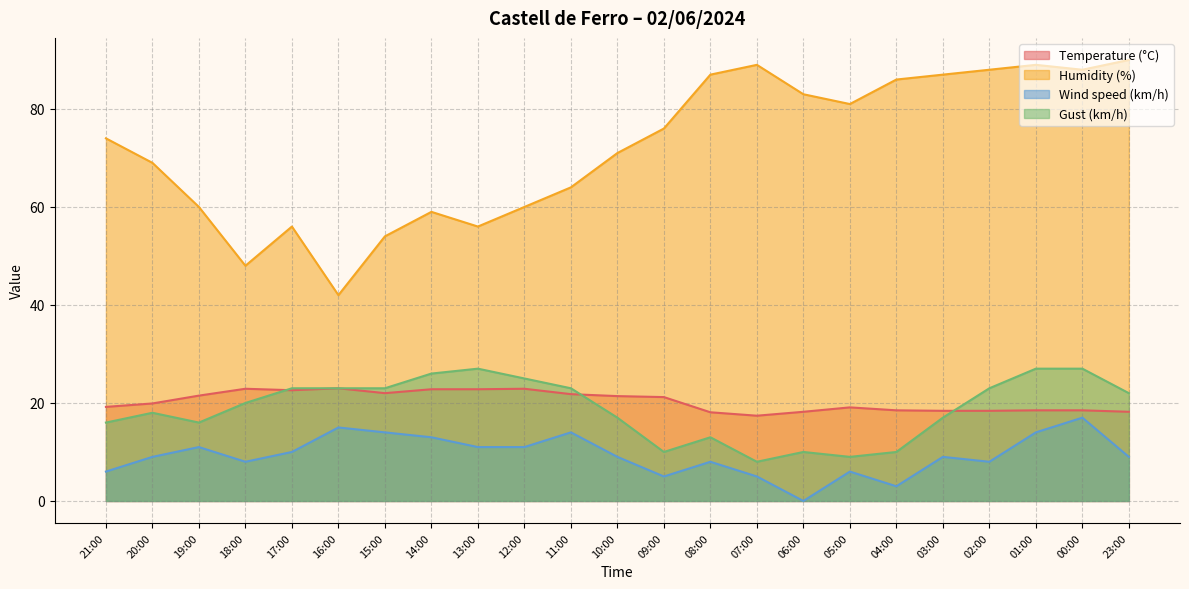

Which has a higher value, 08:00 or 14:00?

14:00